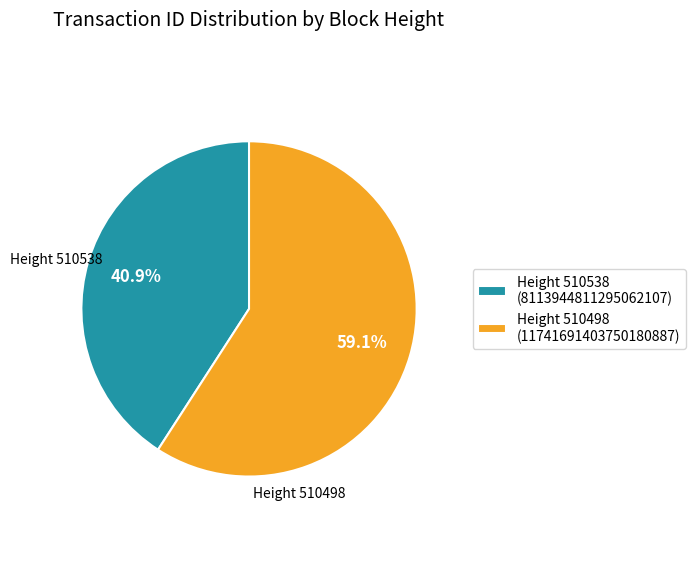

Which slice is the smallest?

Height 510538 (8113944811295062107)